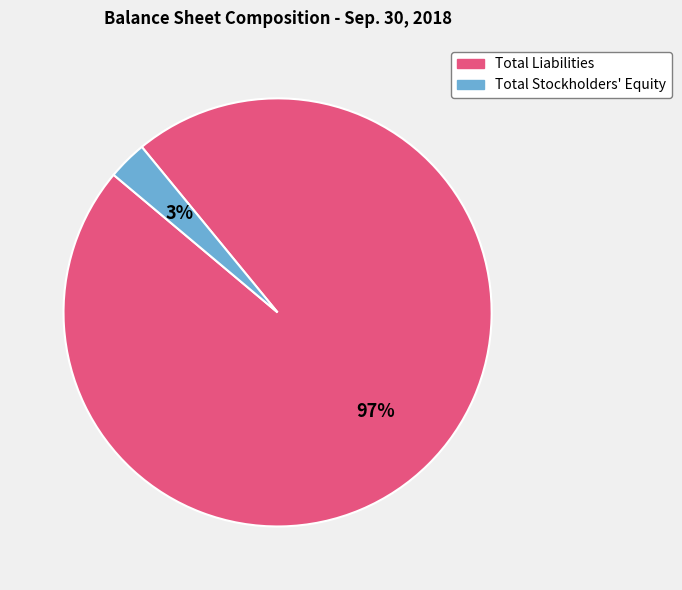

Does any single category account for the majority?

Yes